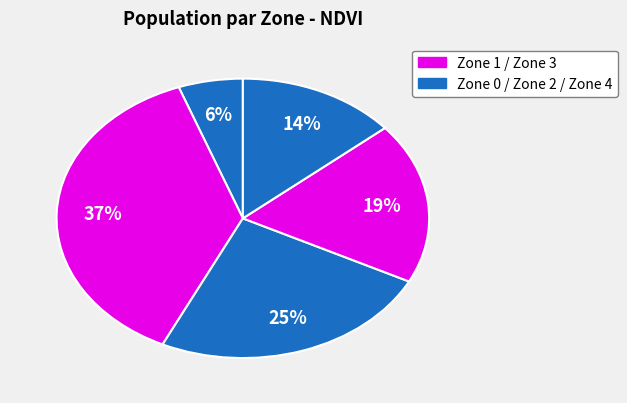

Count the number of slices in the pie.

5